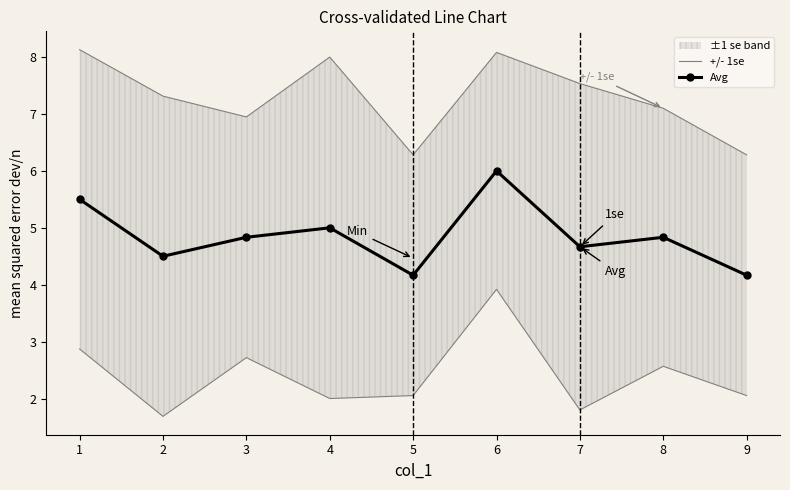

What is the difference between the maximum and minimum values in the +/- 1se series?

1.8